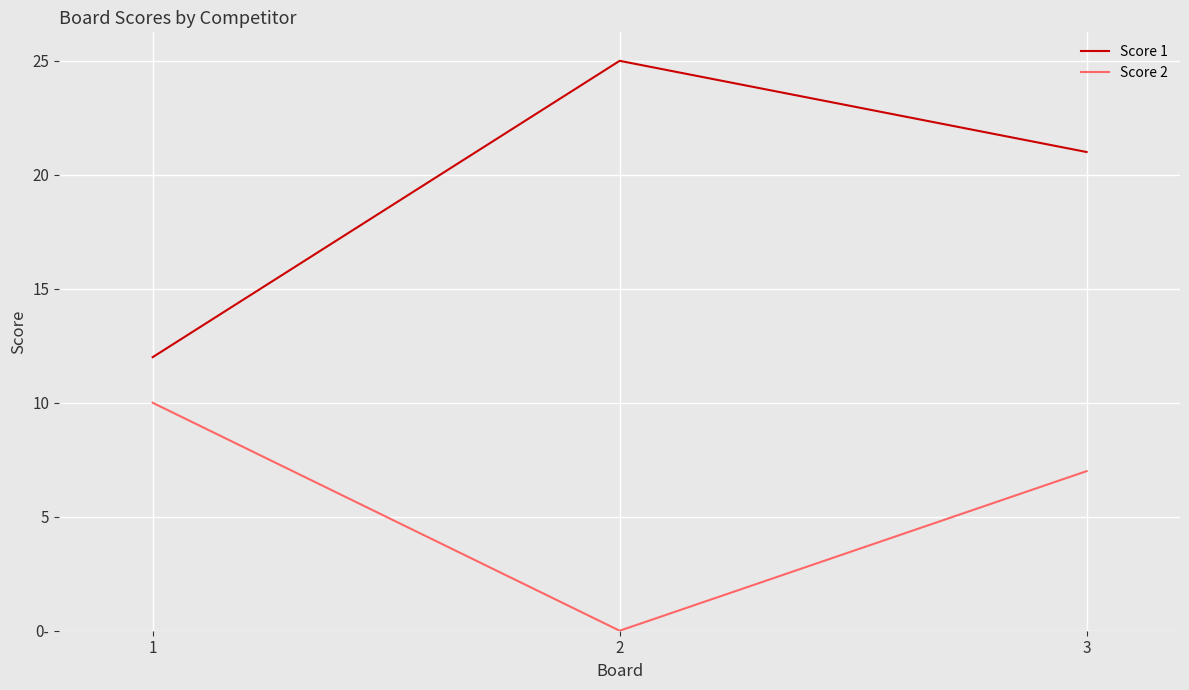

What is the spread (max minus min) of values at 3?

14